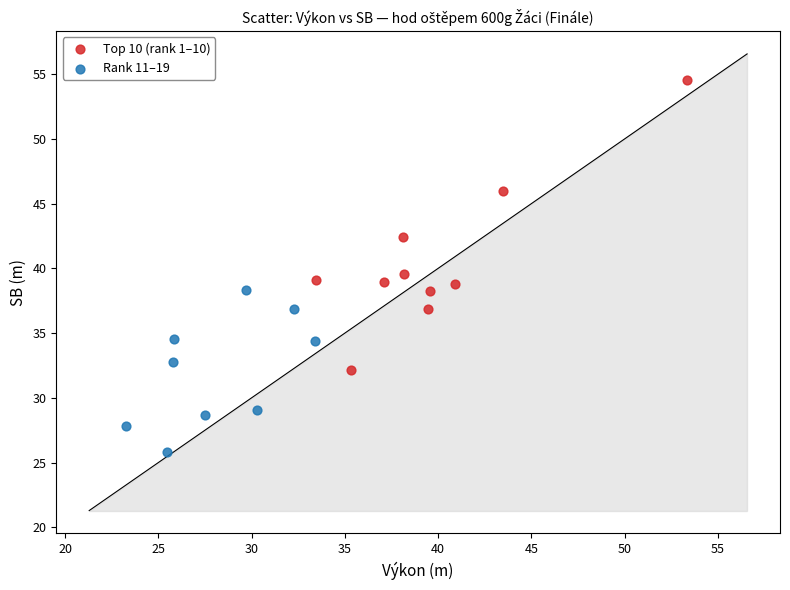

Which series has the largest Y range (max minus min)?

Top 10 (rank 1–10)